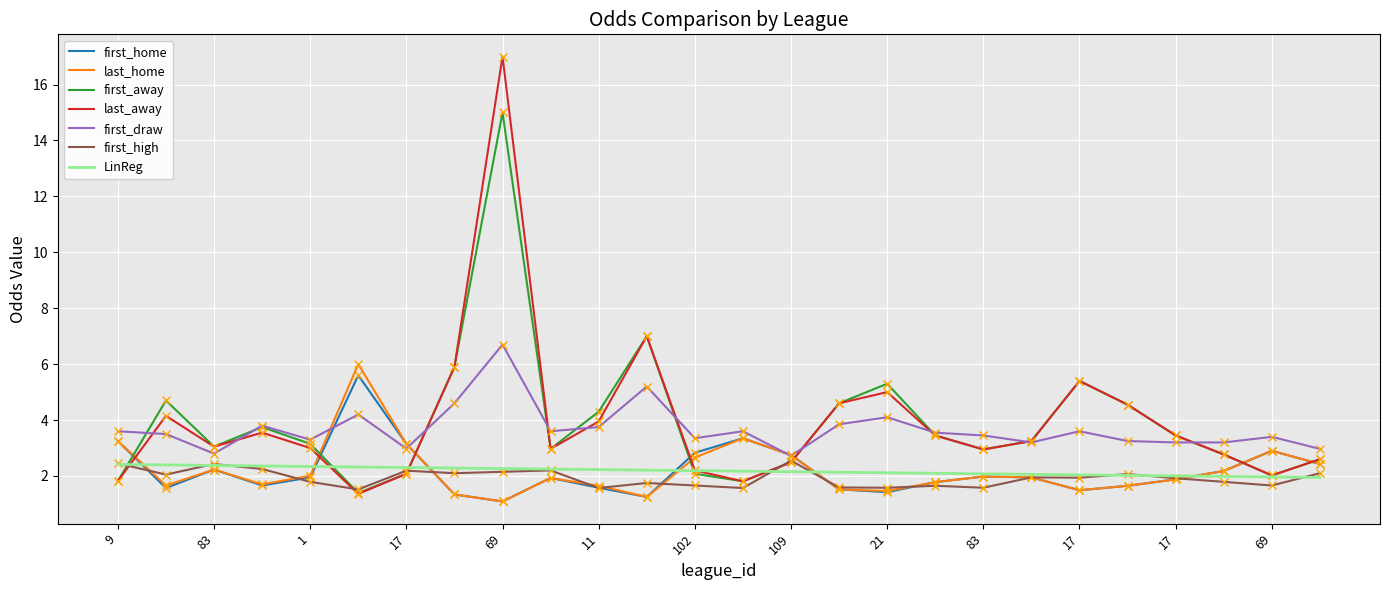

Which series has the largest range (max minus min)?

last_away